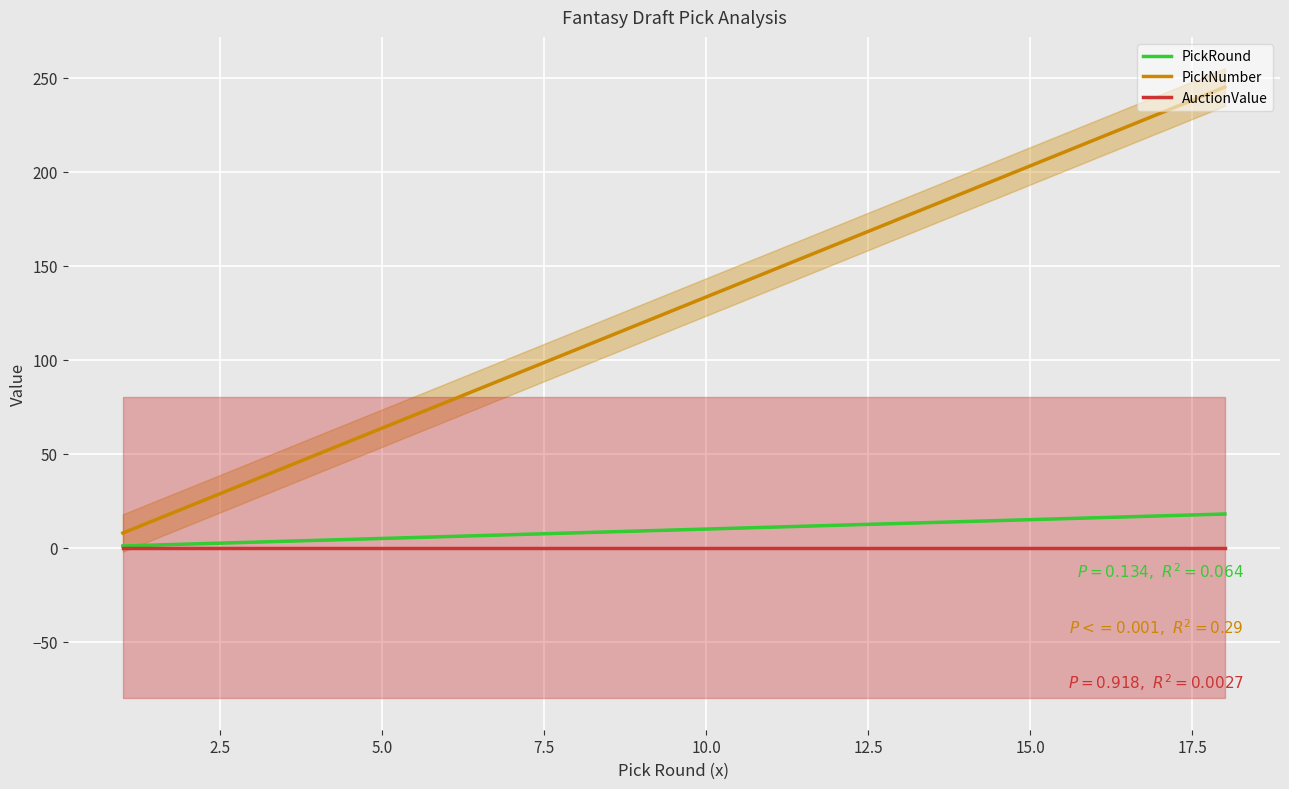

The value of PickNumber at 9 is 82. True or false?

False